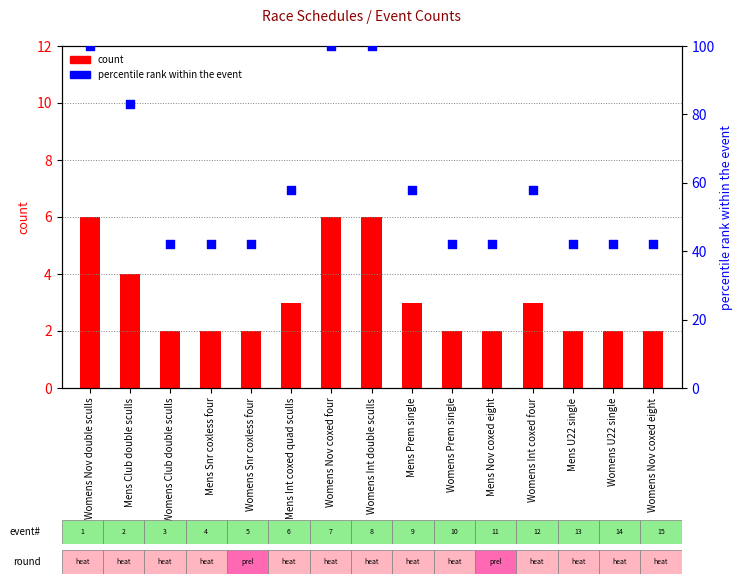

What are all the series names shown in the legend?

count, percentile rank within the event